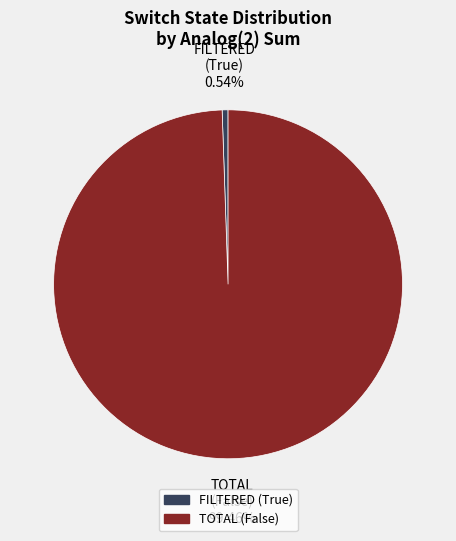

How many segments does this pie chart have?

2